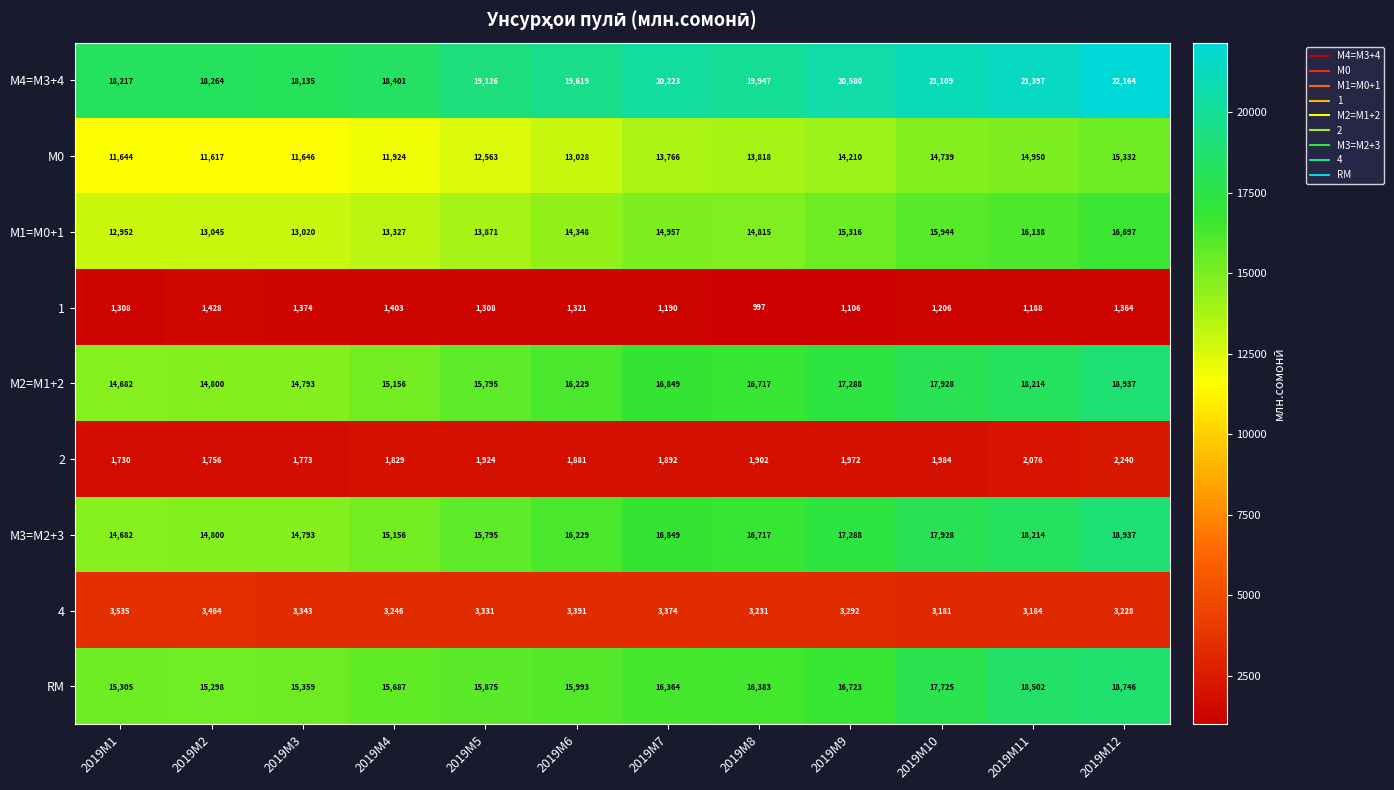

Which category has the highest value in the М0 series?

2019M12